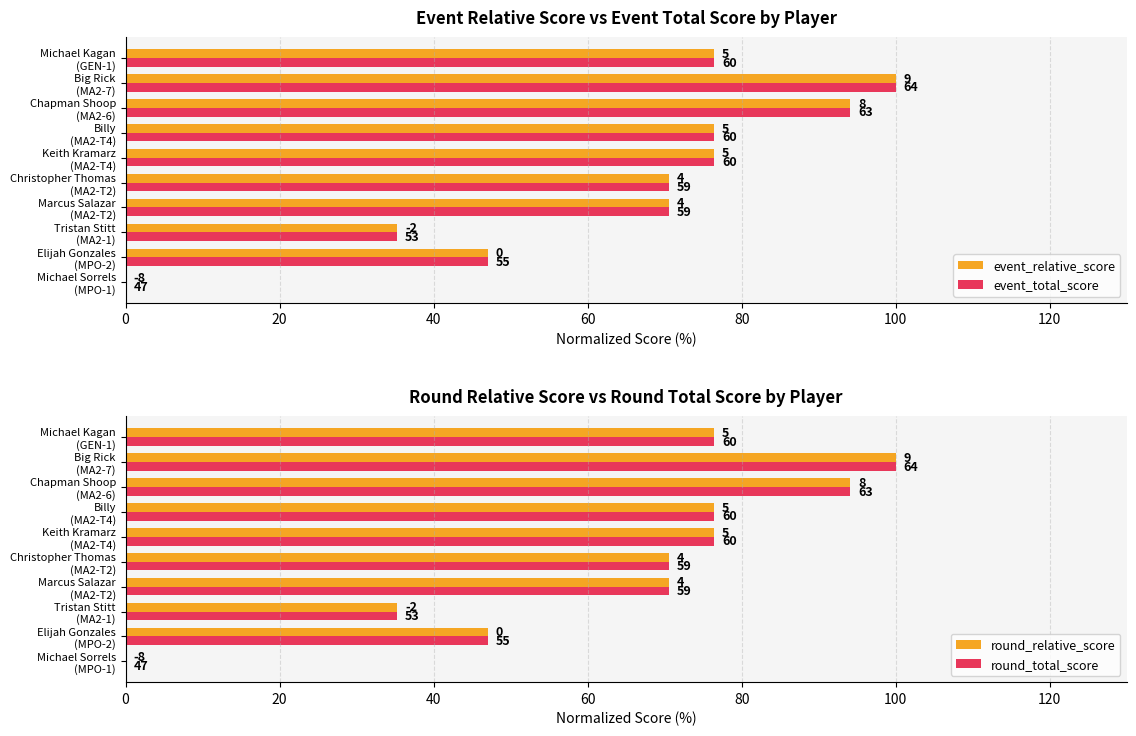

How many bars are there in each group?

4